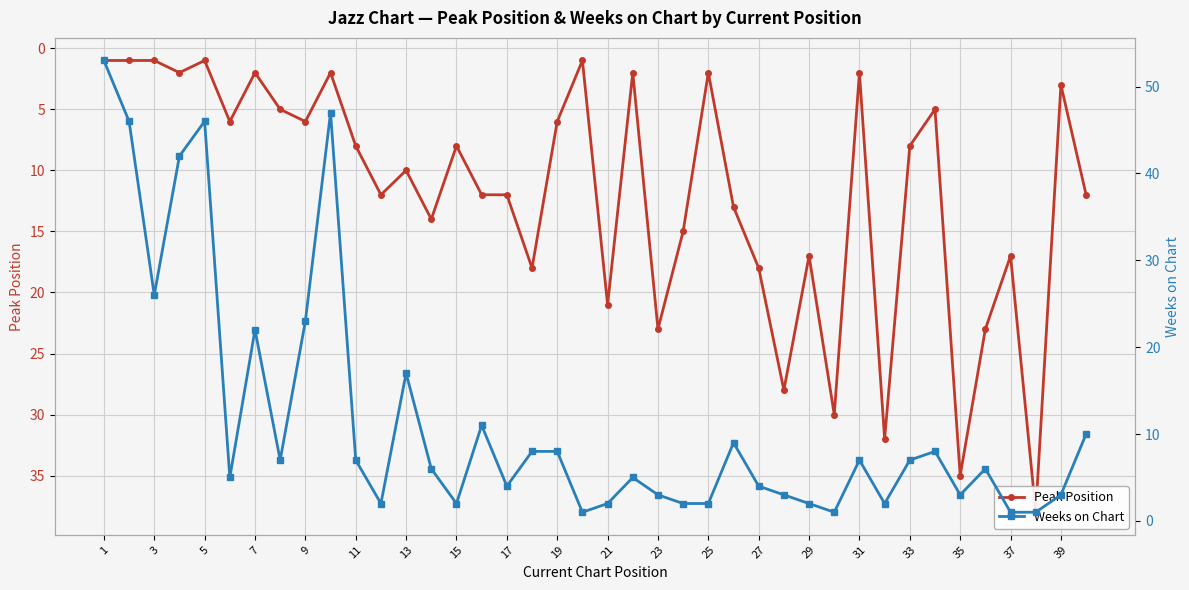

True or false: Peak Position and Weeks on Chart intersect in this chart.

True